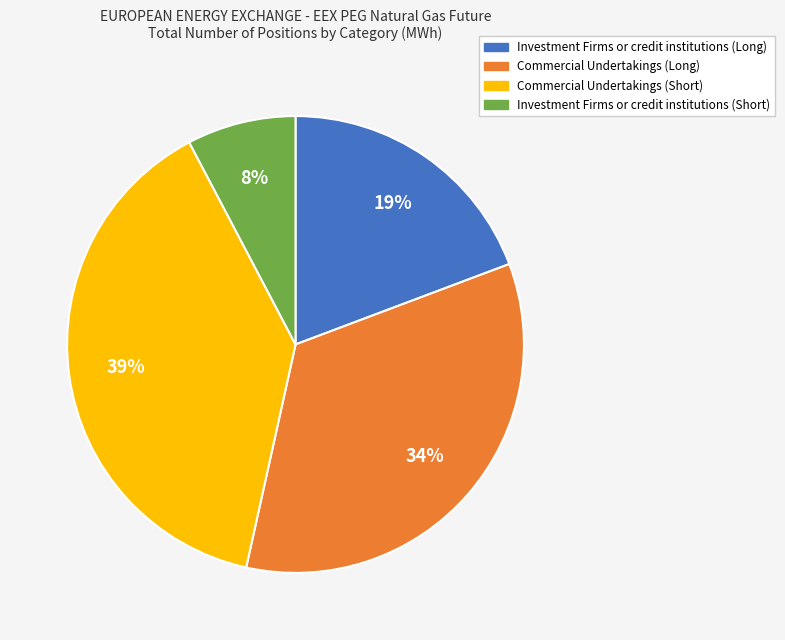

The Investment Firms or credit institutions (Long) slice represents 13% of the pie. True or false?

False